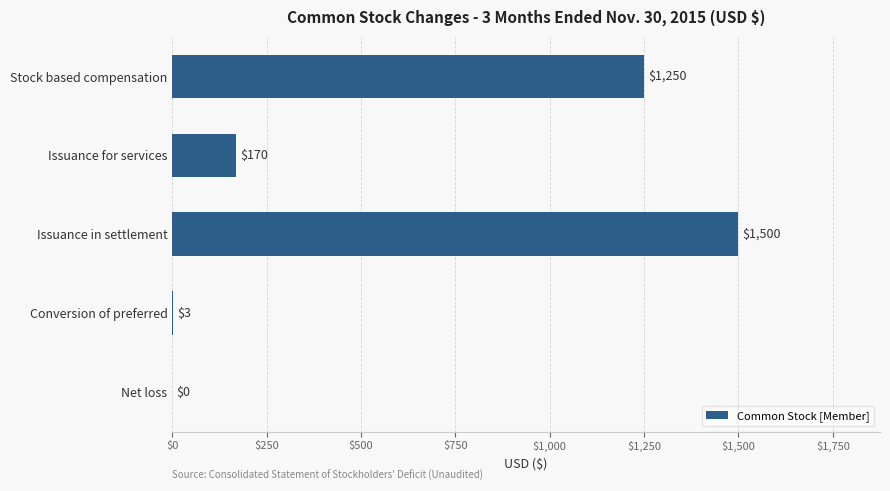

What is the sum of the values at Conversion of preferred and Issuance in settlement?

1503